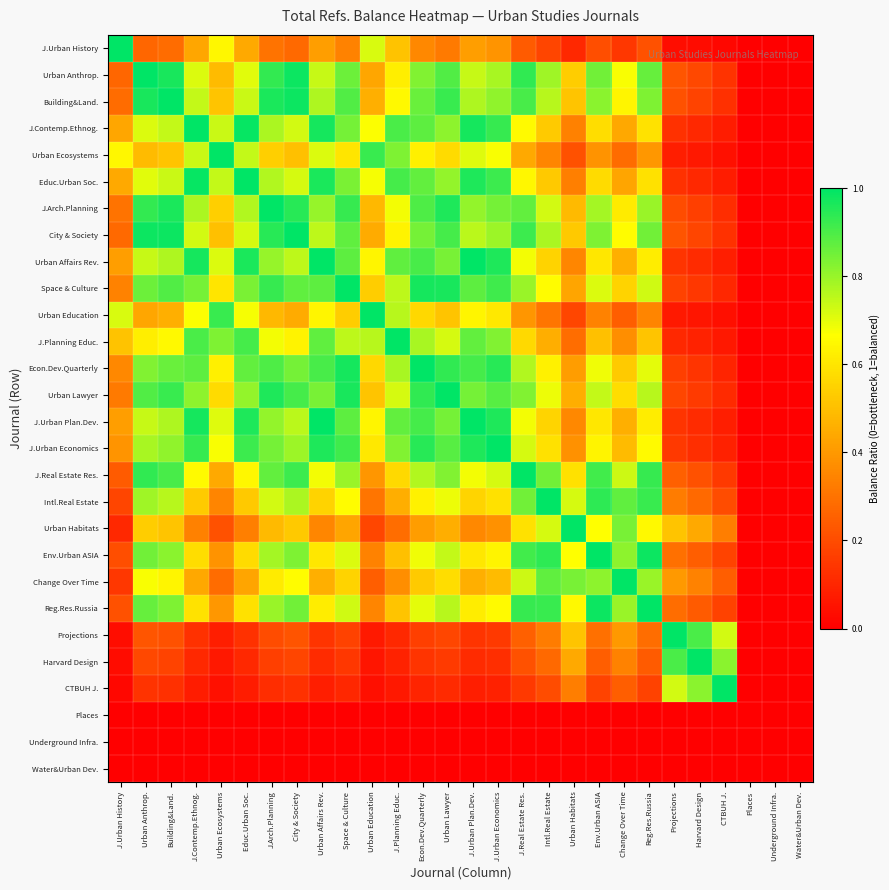

Rank the series at Econ.Dev.Quarterly from highest to lowest value.

Econ.Dev.Quarterly, Space & Culture, J.Urban Economics, Urban Lawyer, J.Urban Plan.Dev., Urban Affairs Rev., J.Arch.Planning, J.Contemp.Ethnog., Educ.Urban Soc., Building&Land., City & Society, Urban Anthrop., J.Planning Educ., J.Real Estate Res., Reg.Res.Russia, Env.Urban ASIA, Intl.Real Estate, Urban Ecosystems, Urban Education, Change Over Time, Urban Habitats, J.Urban History, Projections, Harvard Design, CTBUH J., Places, Underground Infra., Water&Urban Dev.